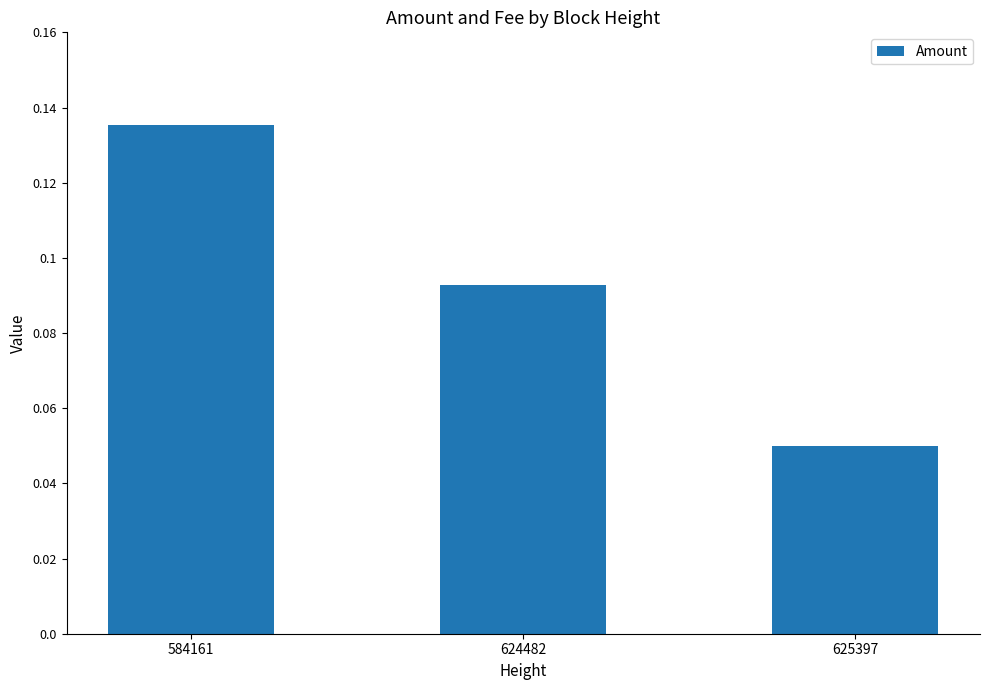

Which label corresponds to the smallest value in the chart?

625397